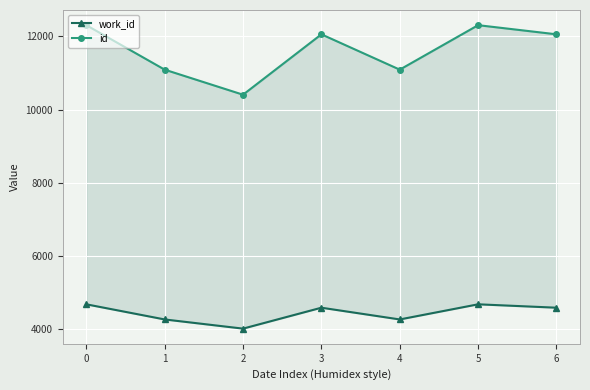

What are all the series names shown in the legend?

work_id, id